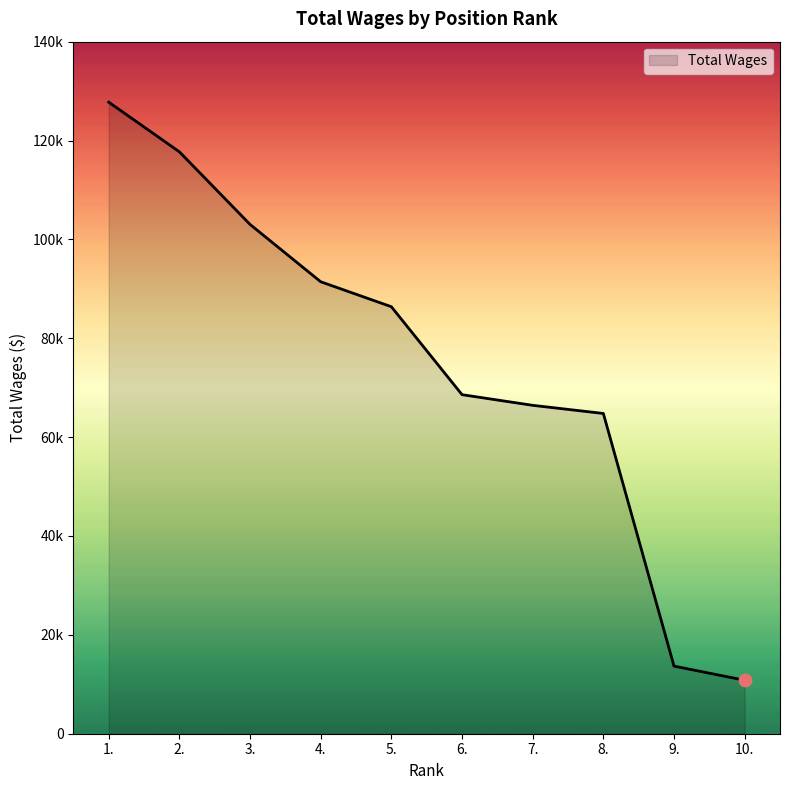

Which has a higher value, 7. or 5.?

5.